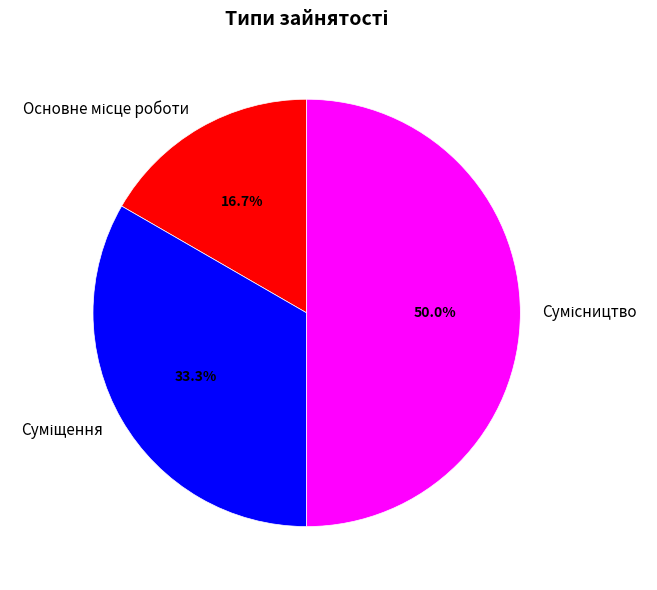

Count the number of slices in the pie.

3